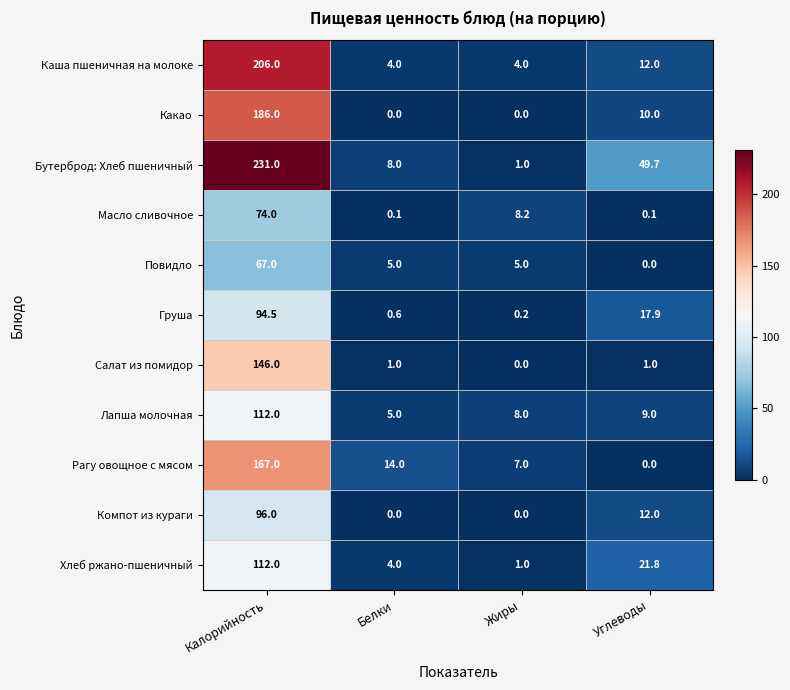

What is the highest value of the Повидло series?

67.0